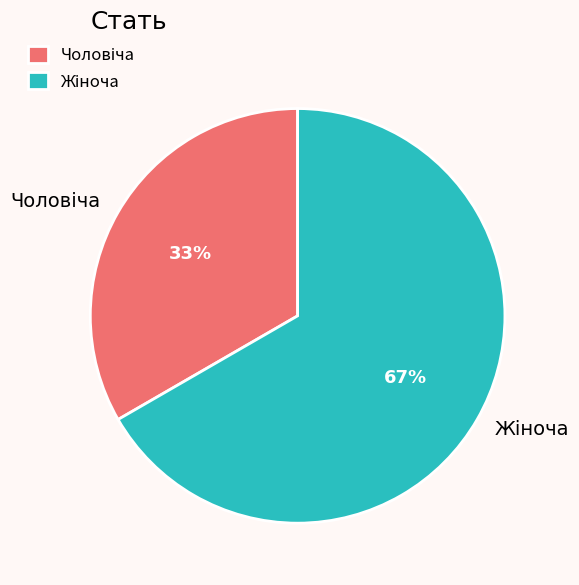

To the nearest percent, what is the average slice percentage?

50%